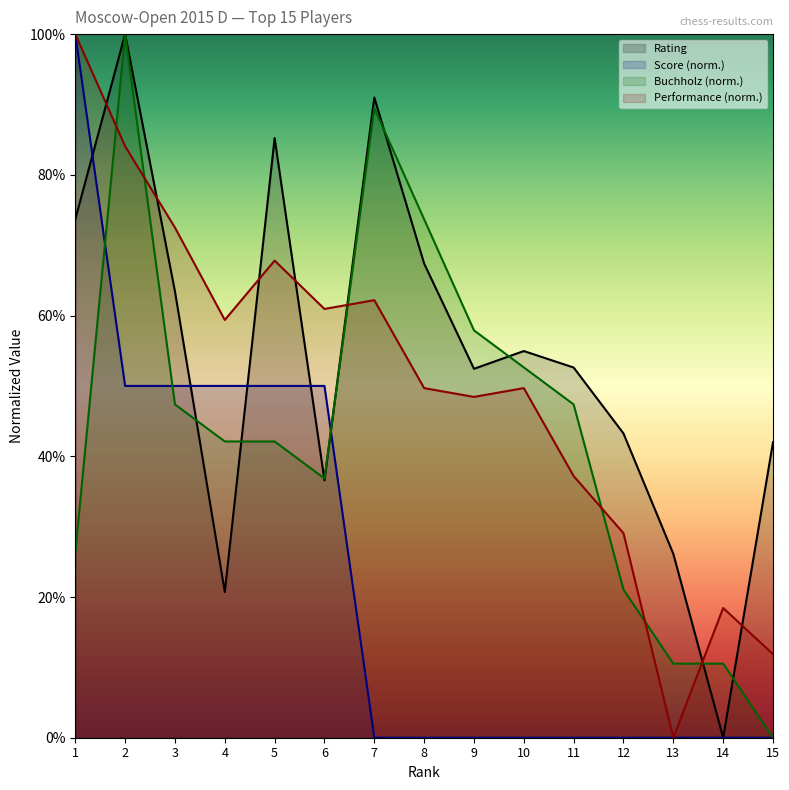

Which category has the highest value across all series?

2